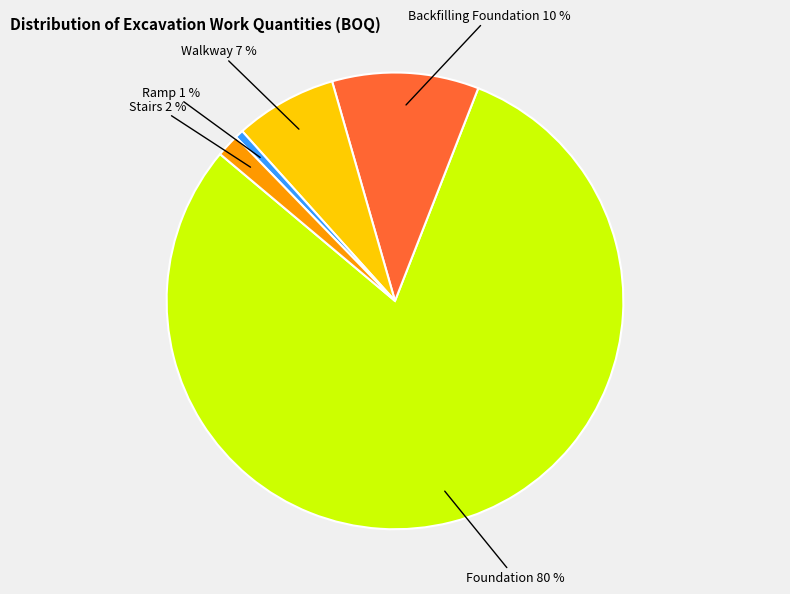

Between Walkway and Ramp, which is larger?

Walkway